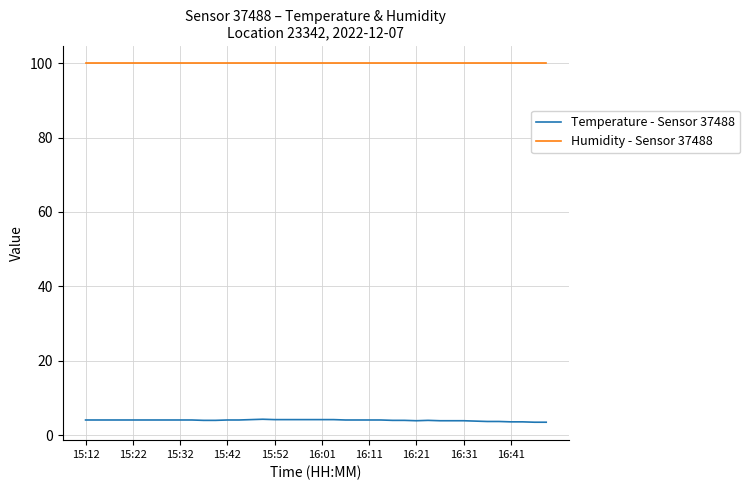

True or false: Temperature - Sensor 37488 and Humidity - Sensor 37488 cross at least once.

False